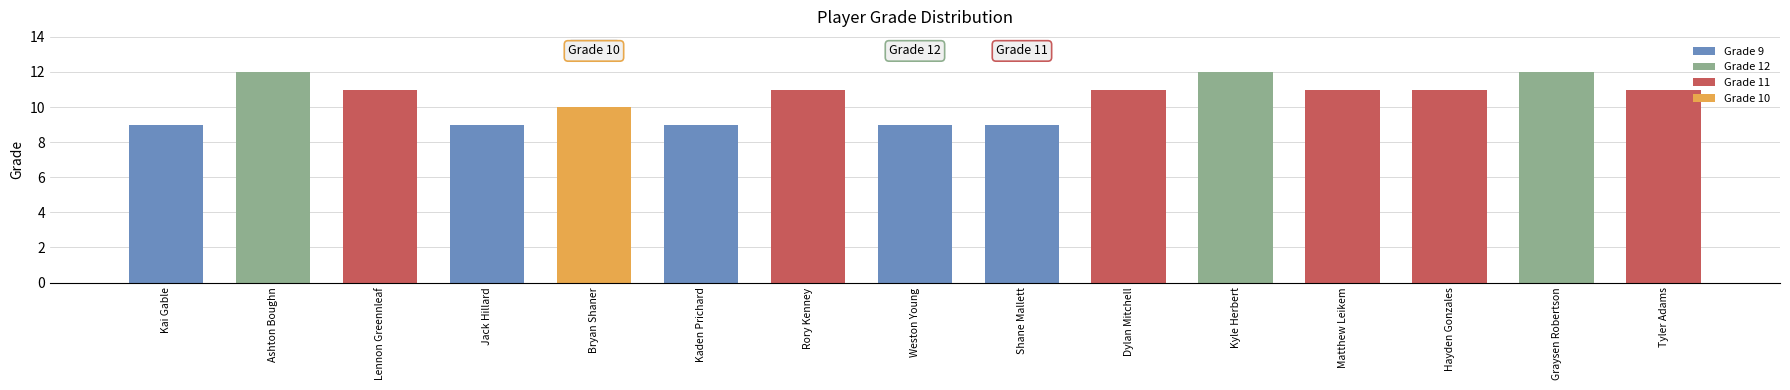

What is the change in value from Bryan Shaner to Kaden Prichard?

-1